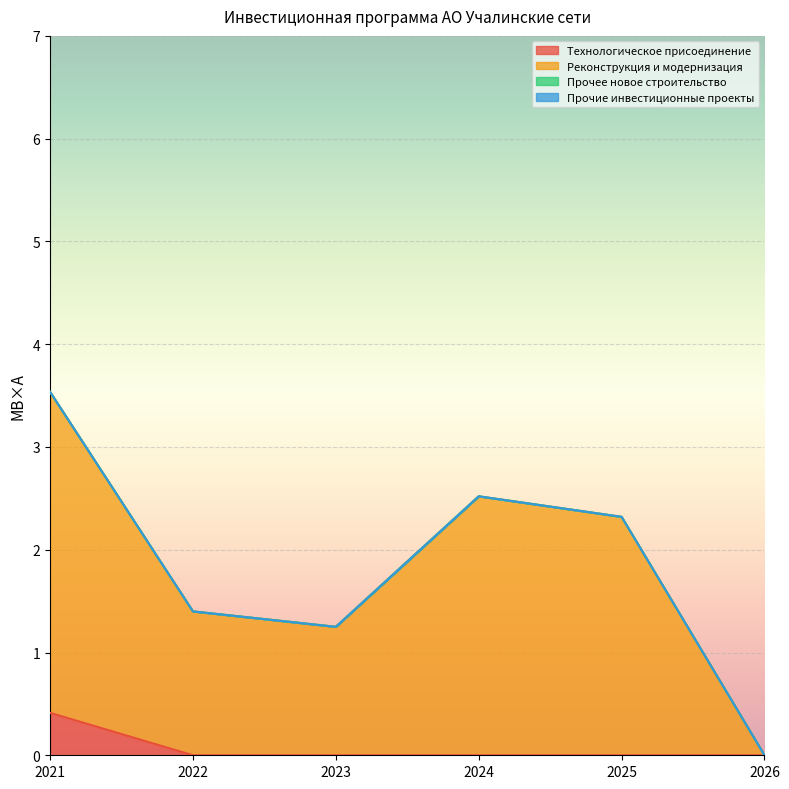

True or false: Технологическое присоединение has a value of -0.2 at 2024.

False